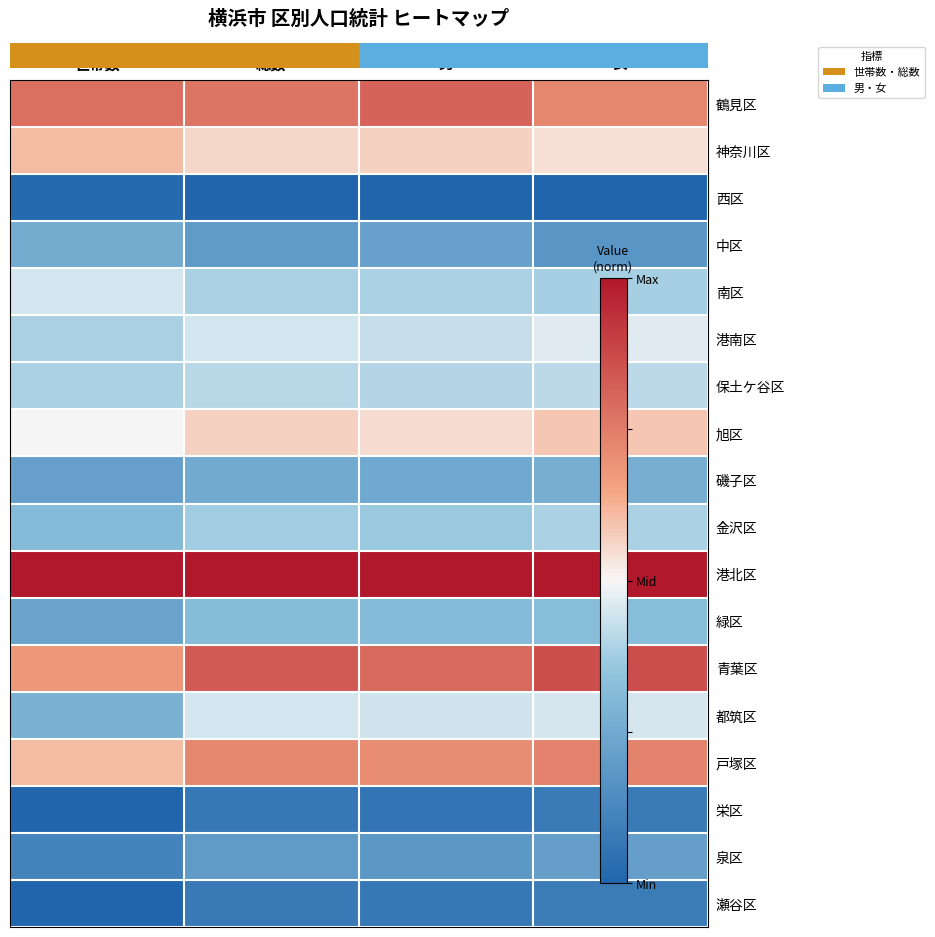

At which label does 保土ケ谷区 reach its peak?

女